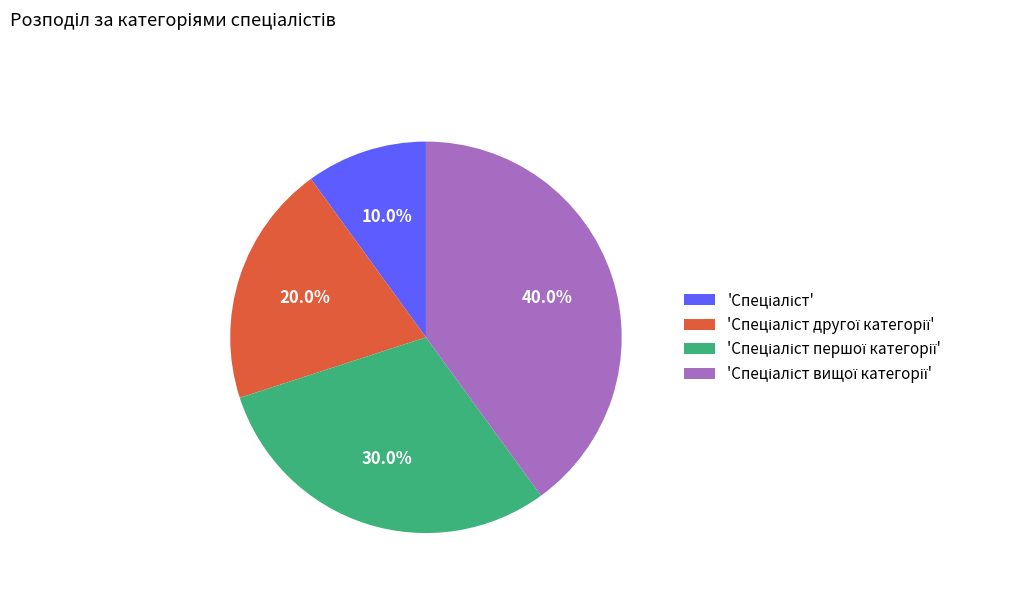

Does any single category account for the majority?

No